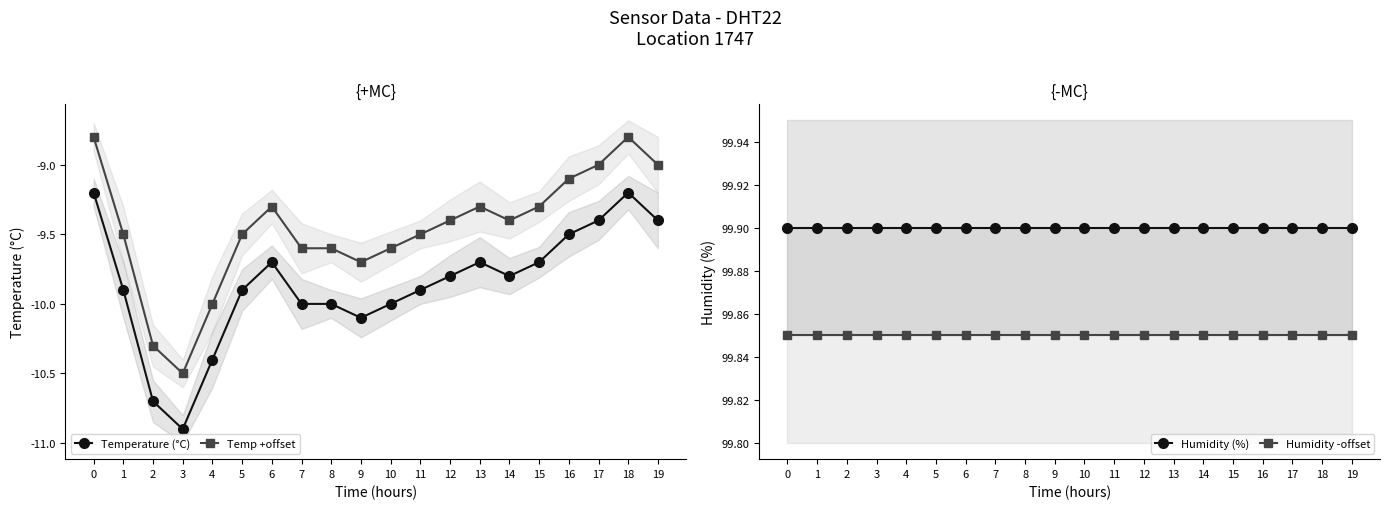

In Temperature (°C), how many points are lower than both neighbors (excluding endpoints)?

3